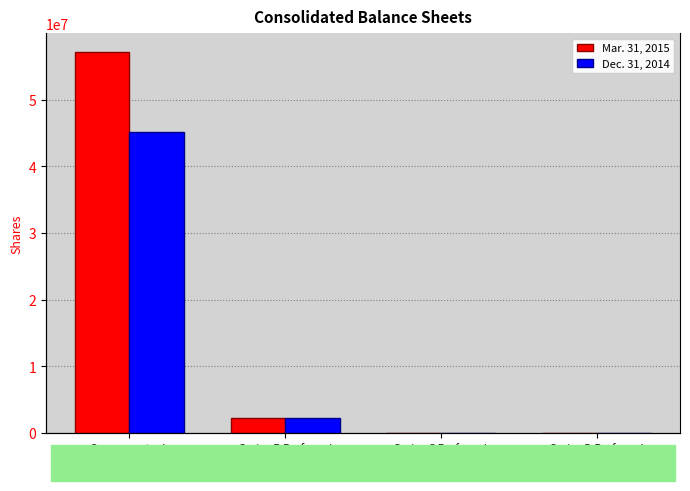

How many groups of bars are there?

4